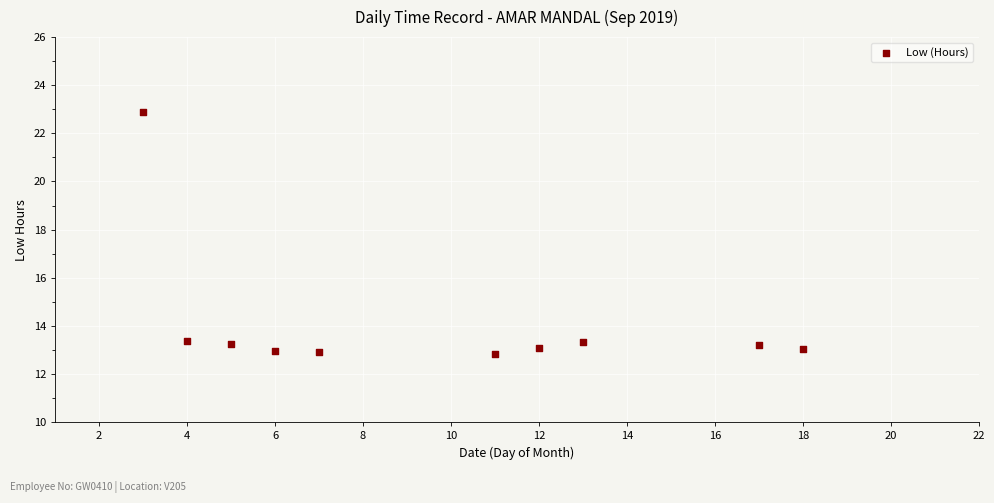

What is the range of X values (max minus min)?

15.0